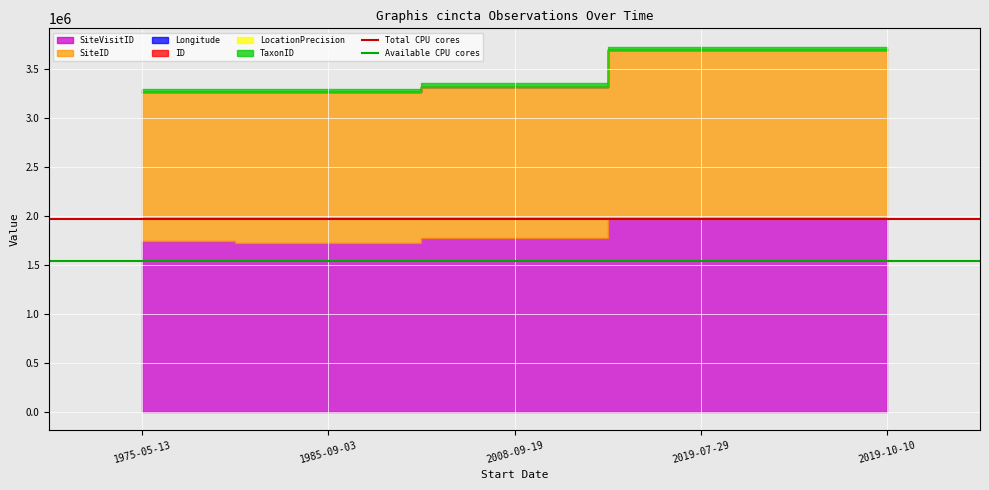

Is it true that Total CPU cores equals 1023038 at 1985-09-03?

False